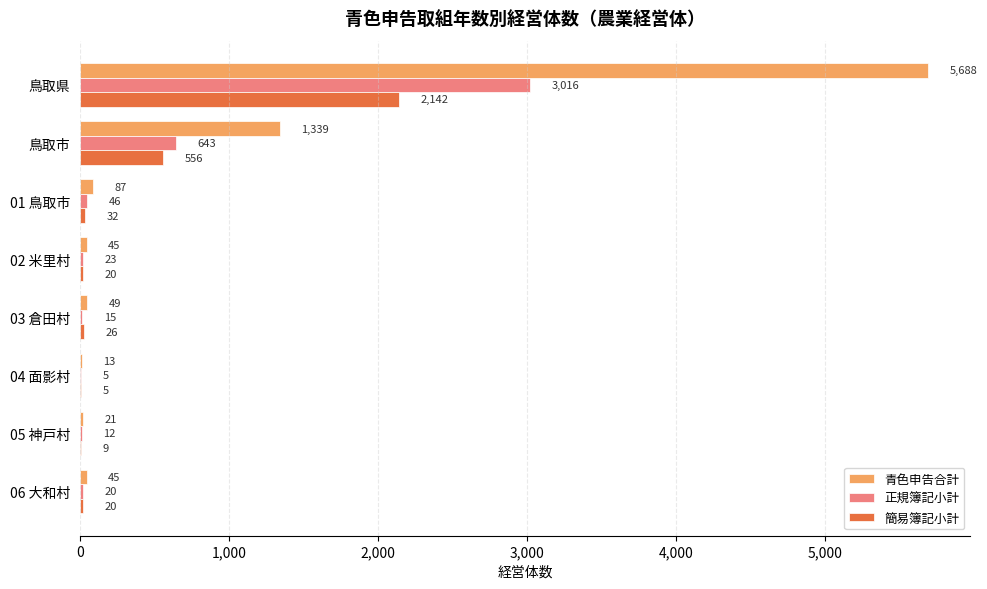

Which series has the largest total across all categories?

青色申告合計